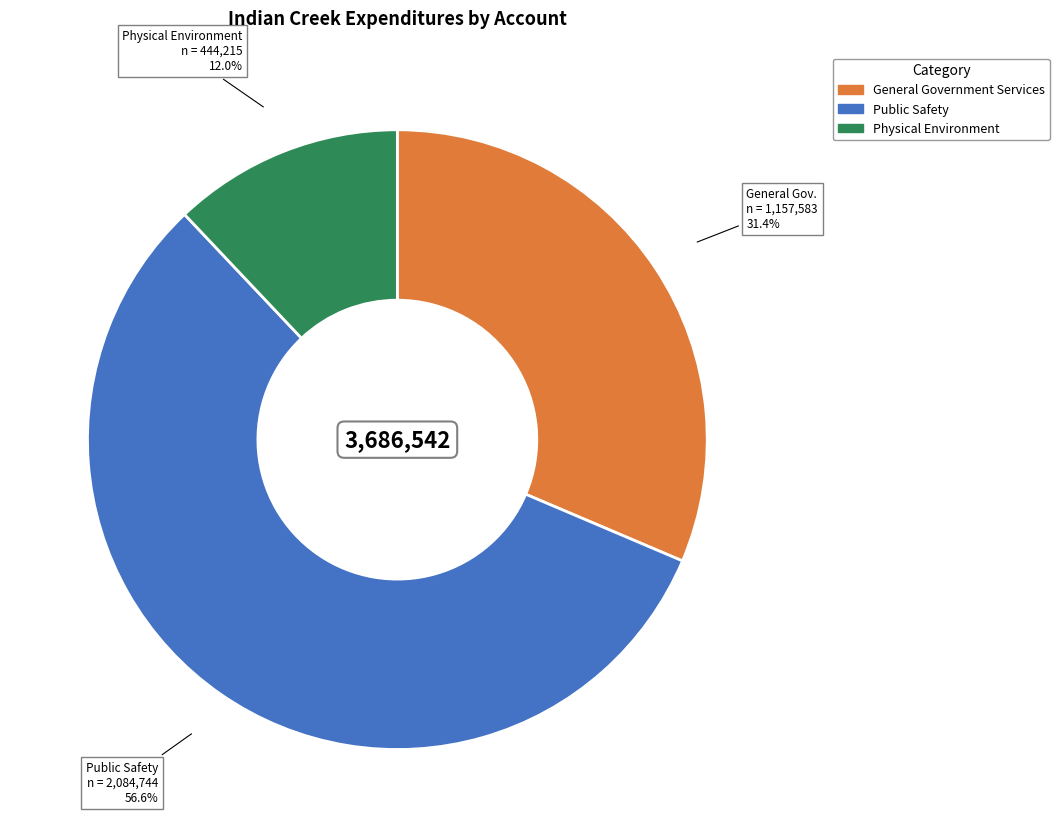

The General Government Services slice represents 31% of the pie. True or false?

True